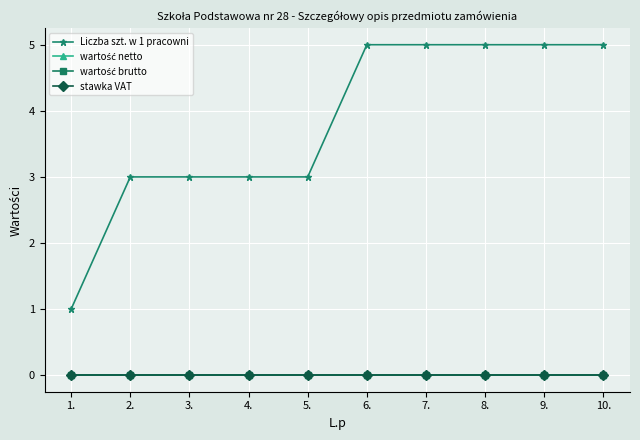

Reading right to left, transcribe all the data shown in this chart.

Liczba szt. w 1 pracowni: 5	5	5	5	5	3	3	3	3	1
wartość netto: 0	0	0	0	0	0	0	0	0	0
wartość brutto: 0	0	0	0	0	0	0	0	0	0
stawka VAT: 0	0	0	0	0	0	0	0	0	0